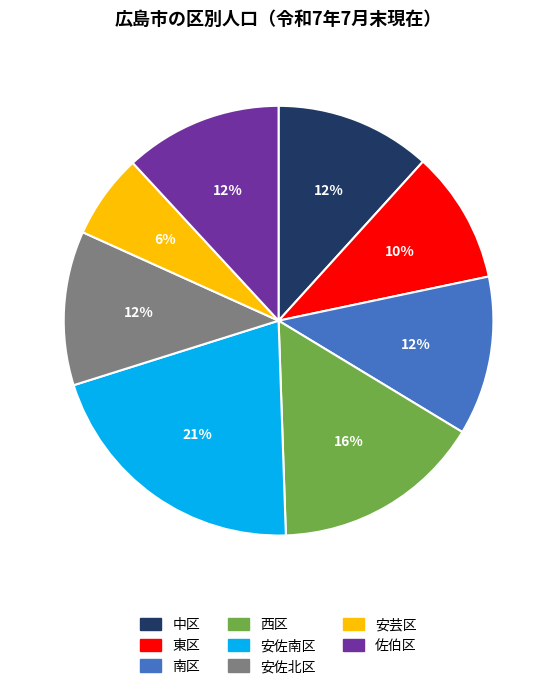

Does 東区 represent more than half of the total?

No